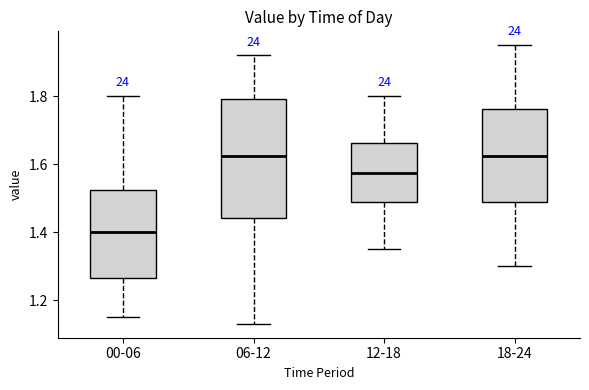

Reading left to right, transcribe this box plot: for each box, give where its median line is, the range the box spans, and where its two whiskers end, as read against the y-axis. The values are not printed on the chart, so give them approximately, as read against the axis.

00-06: median 1.40, box 1.26 to 1.52, whiskers 1.16 to 1.80
06-12: median 1.62, box 1.44 to 1.80, whiskers 1.14 to 1.92
12-18: median 1.58, box 1.48 to 1.66, whiskers 1.36 to 1.80
18-24: median 1.62, box 1.48 to 1.76, whiskers 1.30 to 1.96